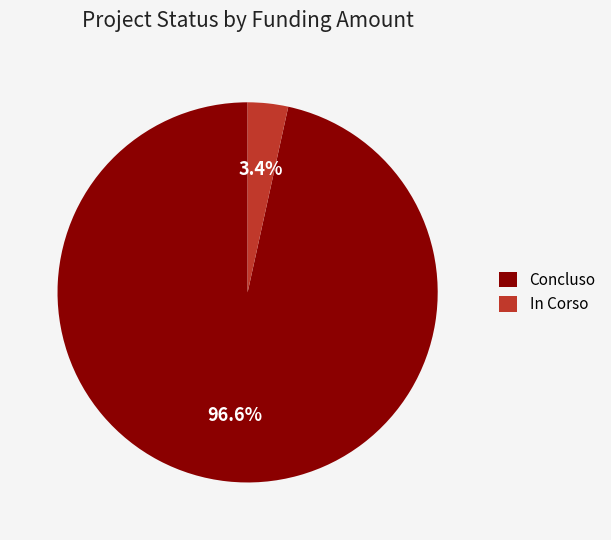

Does any single category account for the majority?

Yes